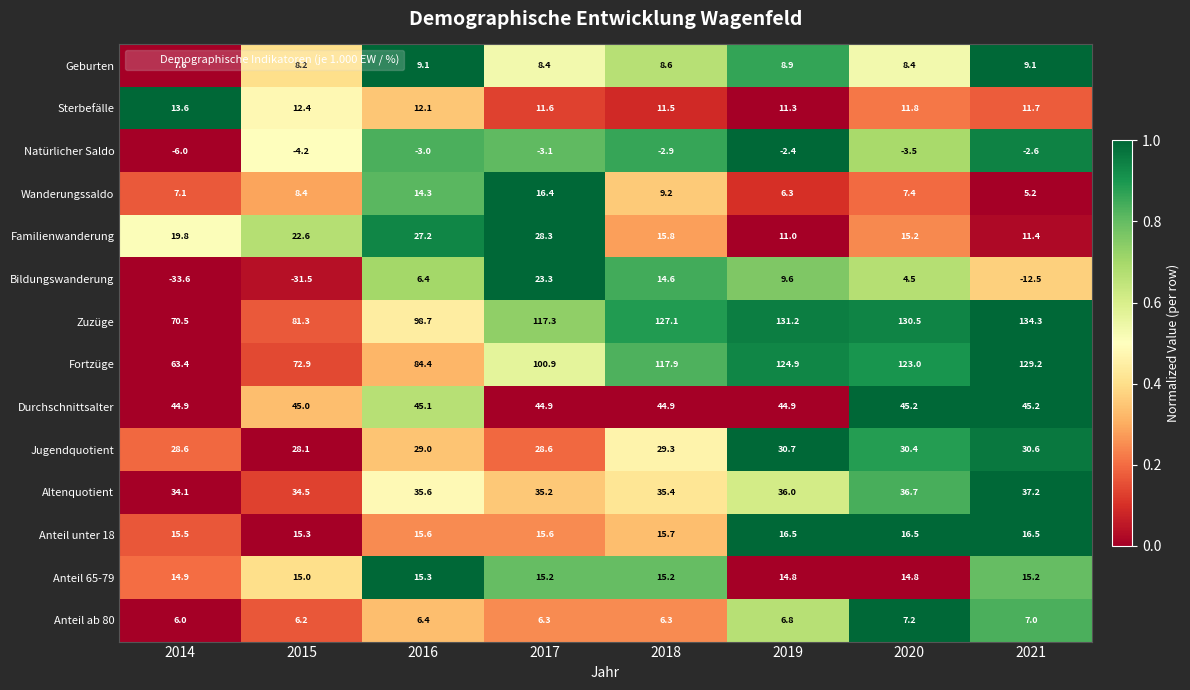

The Bildungswanderung series shows -10.0 at 2015. True or false?

False